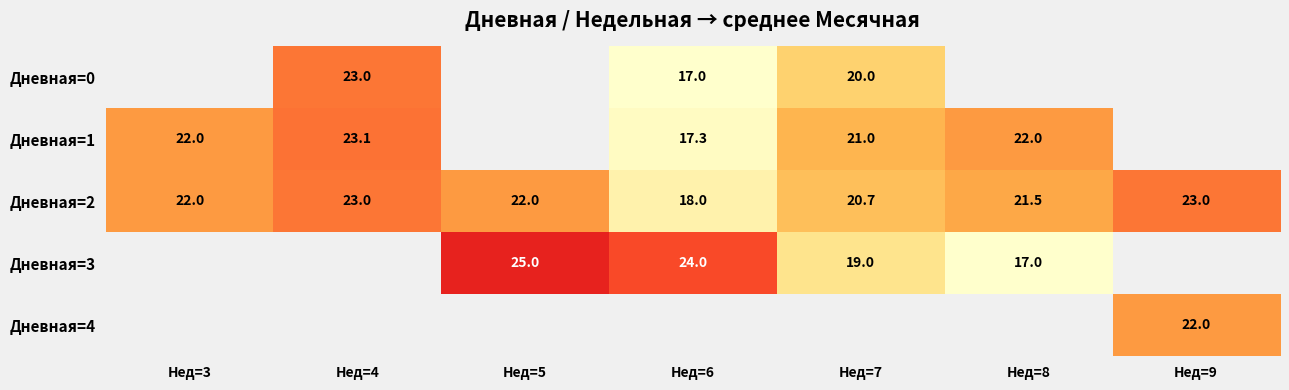

Is it true that Дневная=1 equals 11.4 at Нед=3?

False